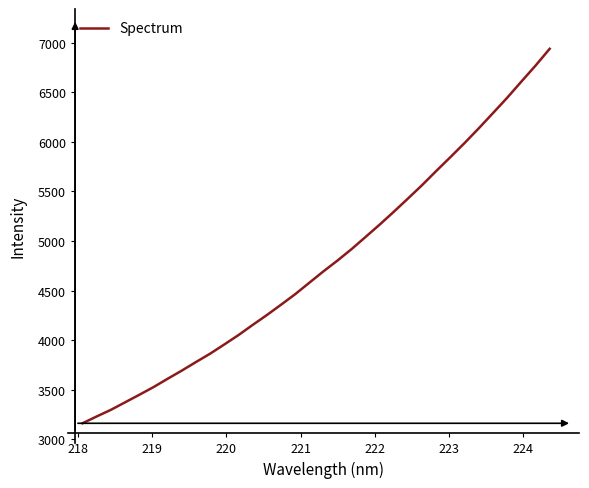

What is the difference between the maximum and minimum values?

3776.2